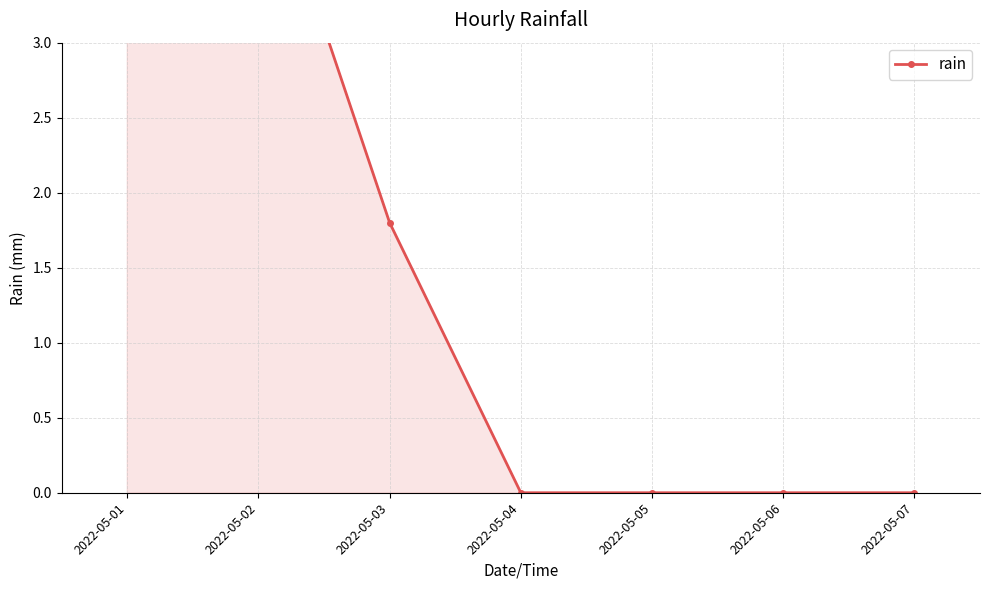

Reading left to right, list all the values displayed in this chart.

5.2	4.4	1.8	0.0	0.0	0.0	0.0